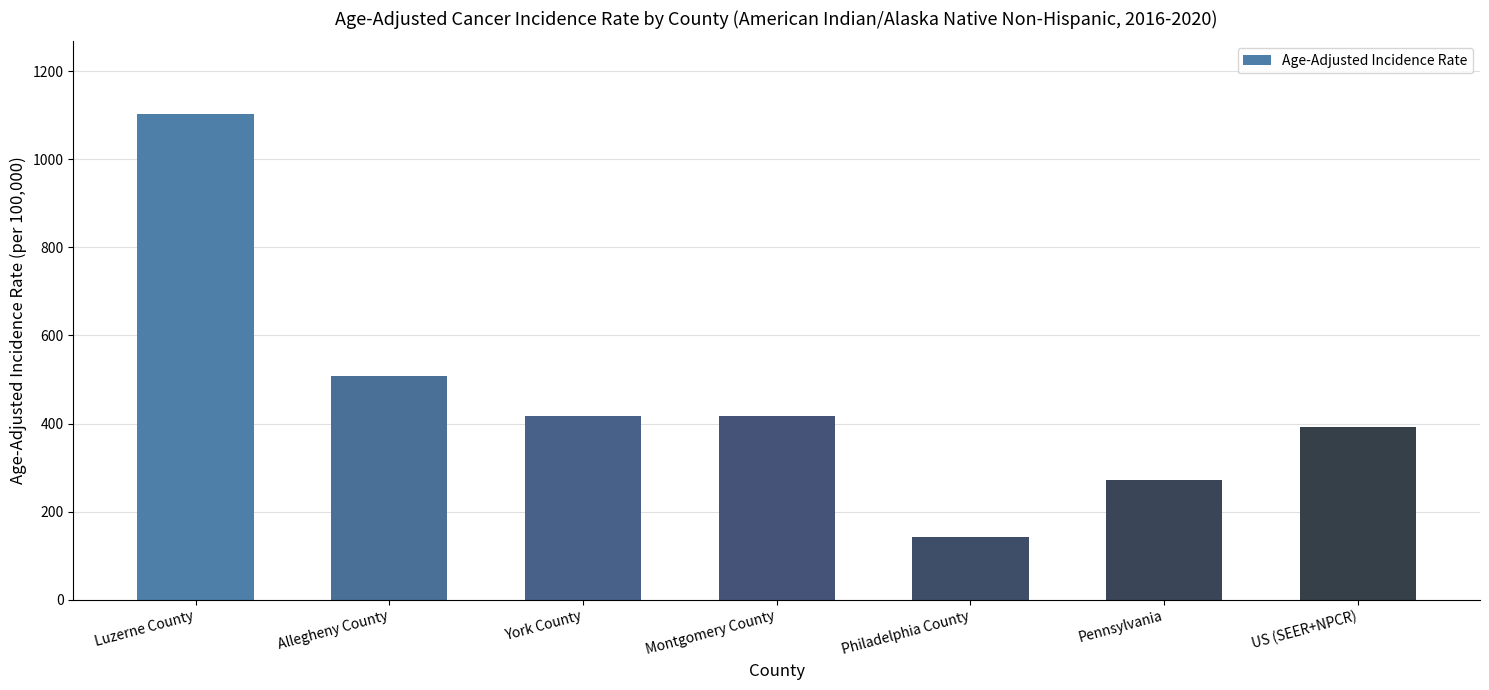

At which label is the value closest to 622?

Allegheny County